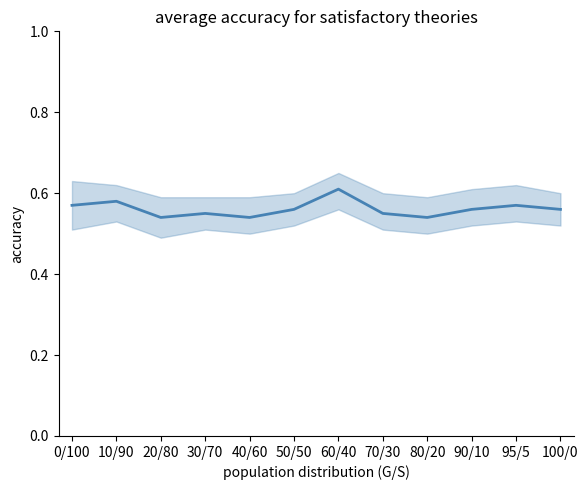

Reading right to left, extract all data points from this chart.

0.6	0.6	0.6	0.5	0.6	0.6	0.6	0.5	0.6	0.5	0.6	0.6